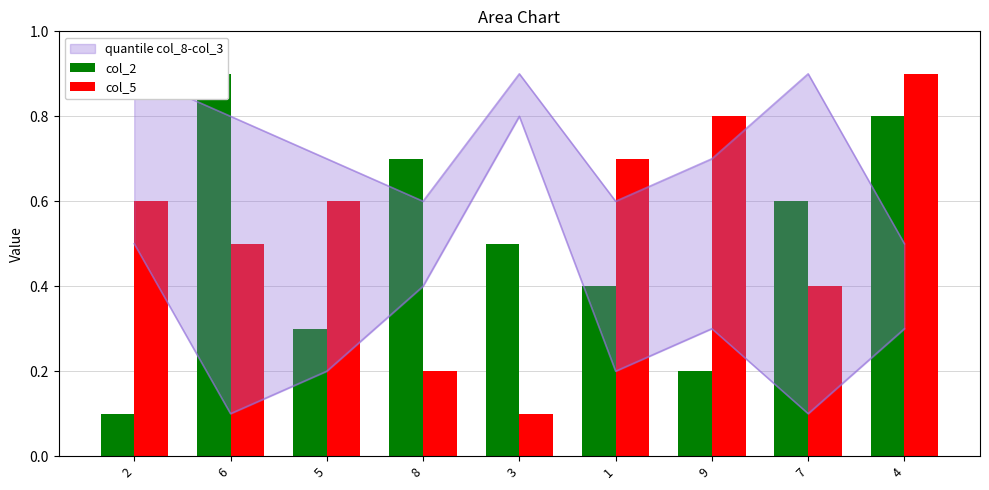

List the series in order of their overall mean, highest first.

col_5, col_2